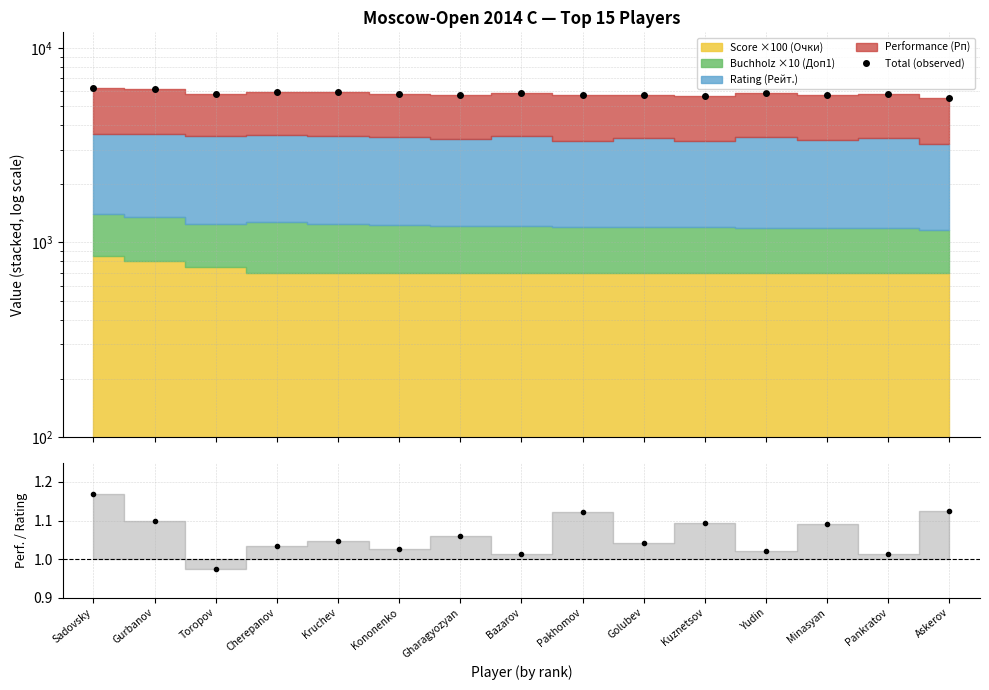

True or false: Perf / Rating and Total (observed) cross at least once.

False